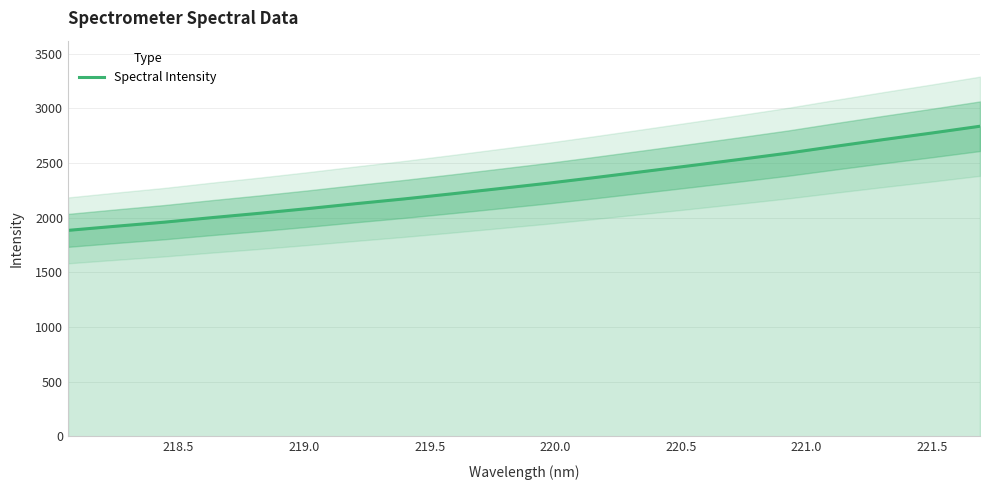

Reading right to left, transcribe all the data shown in this chart.

2835.5	2773.8	2714.2	2652.9	2589.8	2532.7	2476.9	2421.8	2367.4	2314.7	2266.0	2217.6	2170.9	2127.5	2082.5	2040.0	1999.9	1957.9	1921.1	1883.1